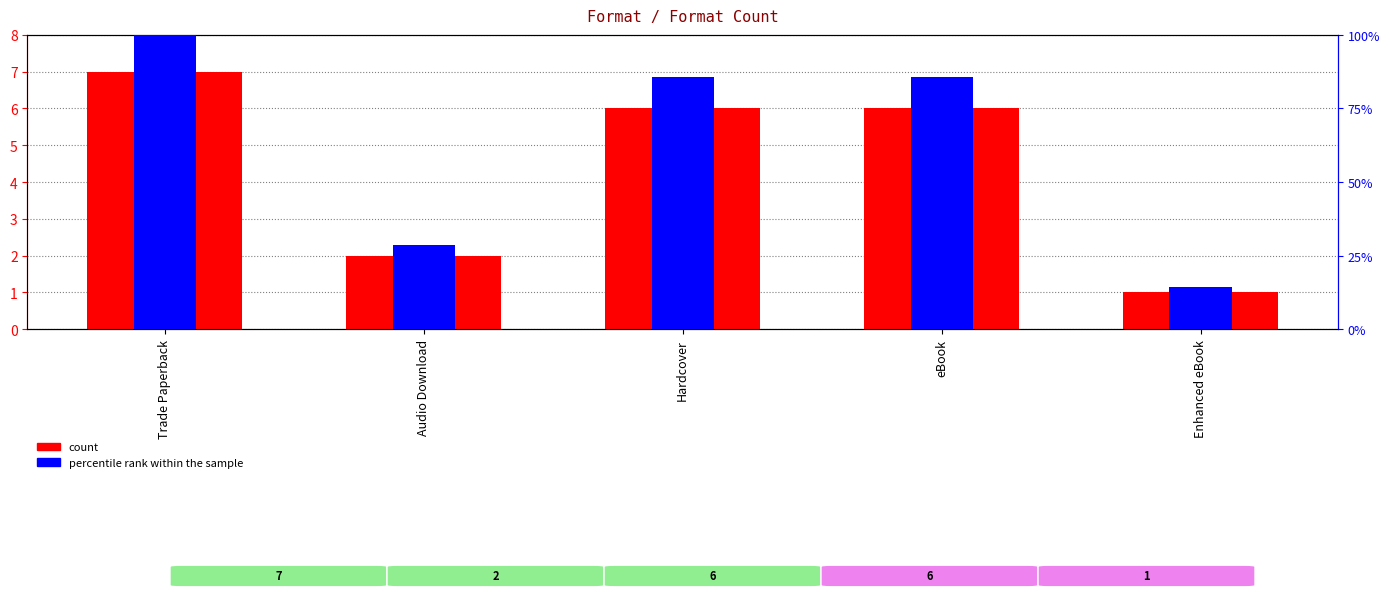

At which category is the sum across all series the highest?

Trade Paperback